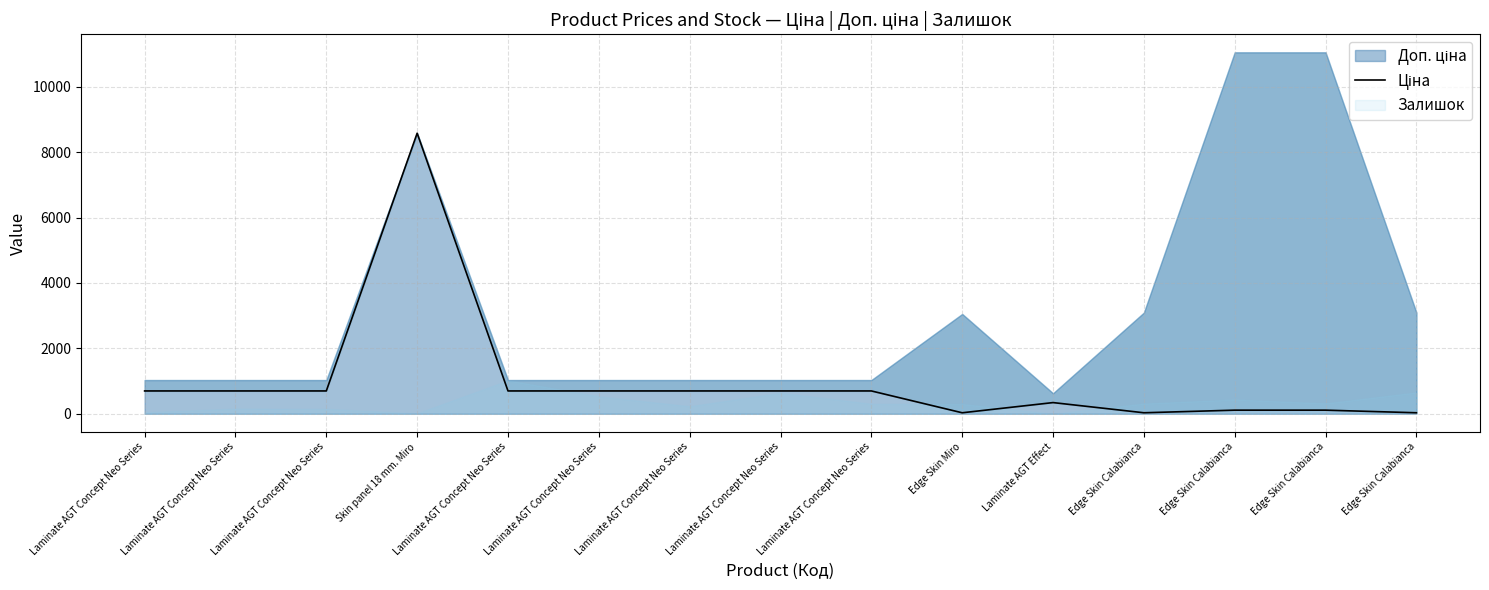

Reading left to right, what are all the values shown in this chart?

698.3	698.3	698.3	8581.1	698.3	698.3	698.3	698.3	698.3	30.5	342.1	30.9	110.5	110.5	30.9